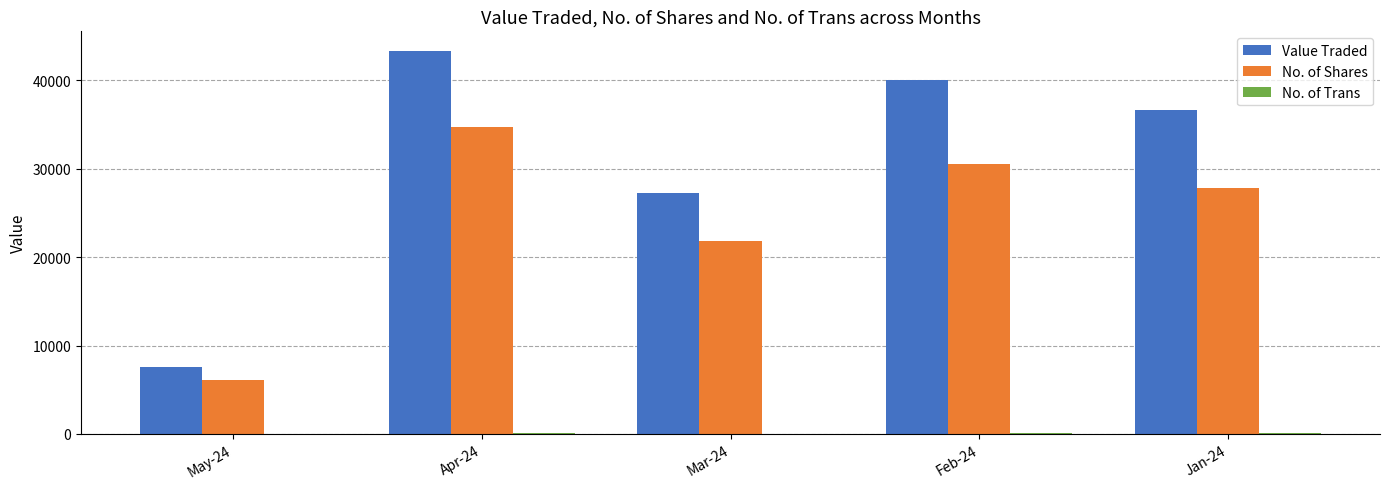

Which series changed the most between Apr-24 and Jan-24?

No. of Shares